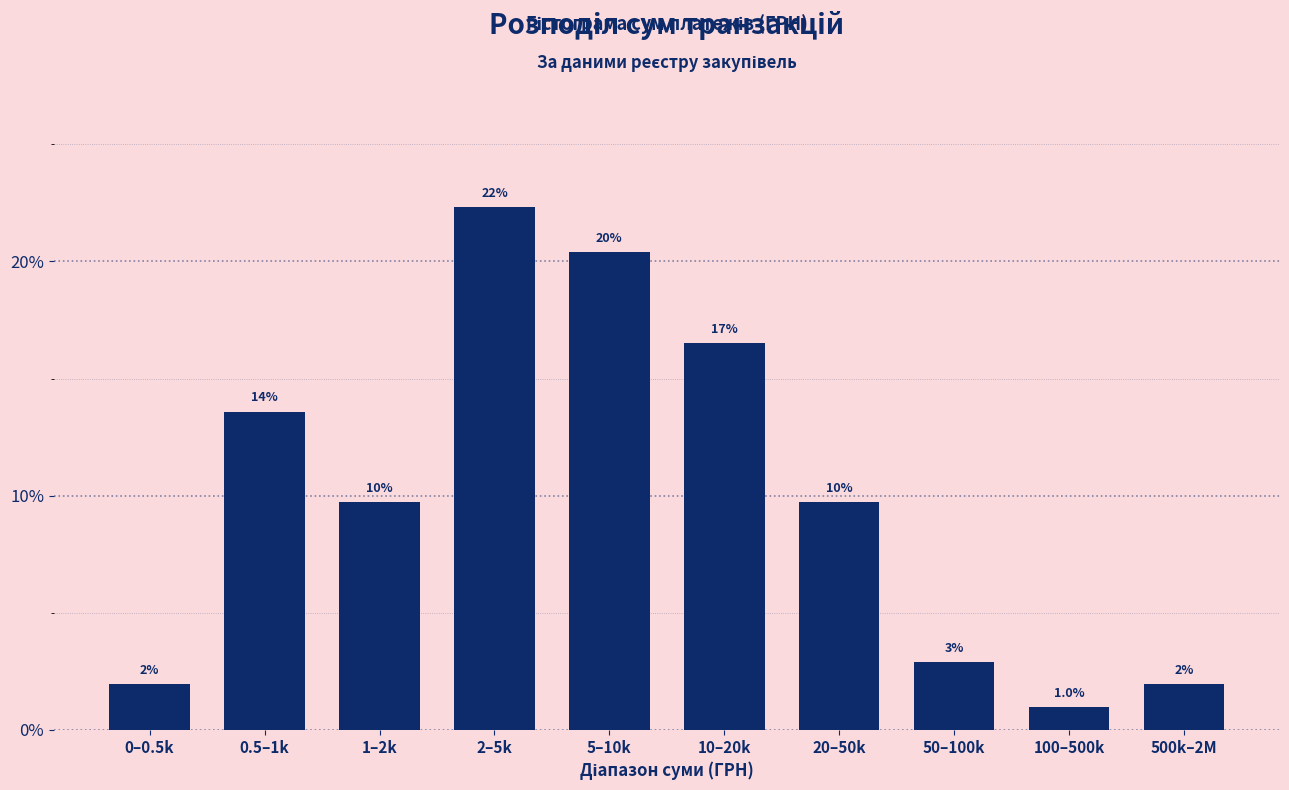

How many bars are there in total?

10